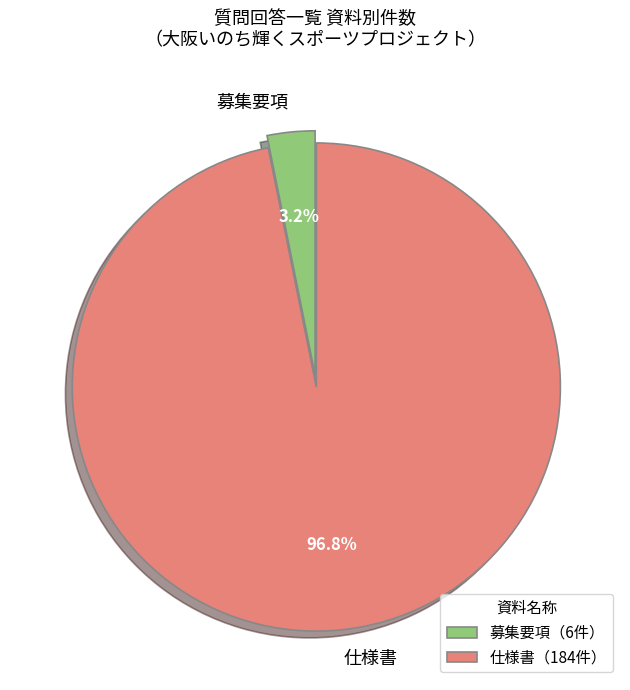

What percentage is NOT represented by 仕様書?

3.2%